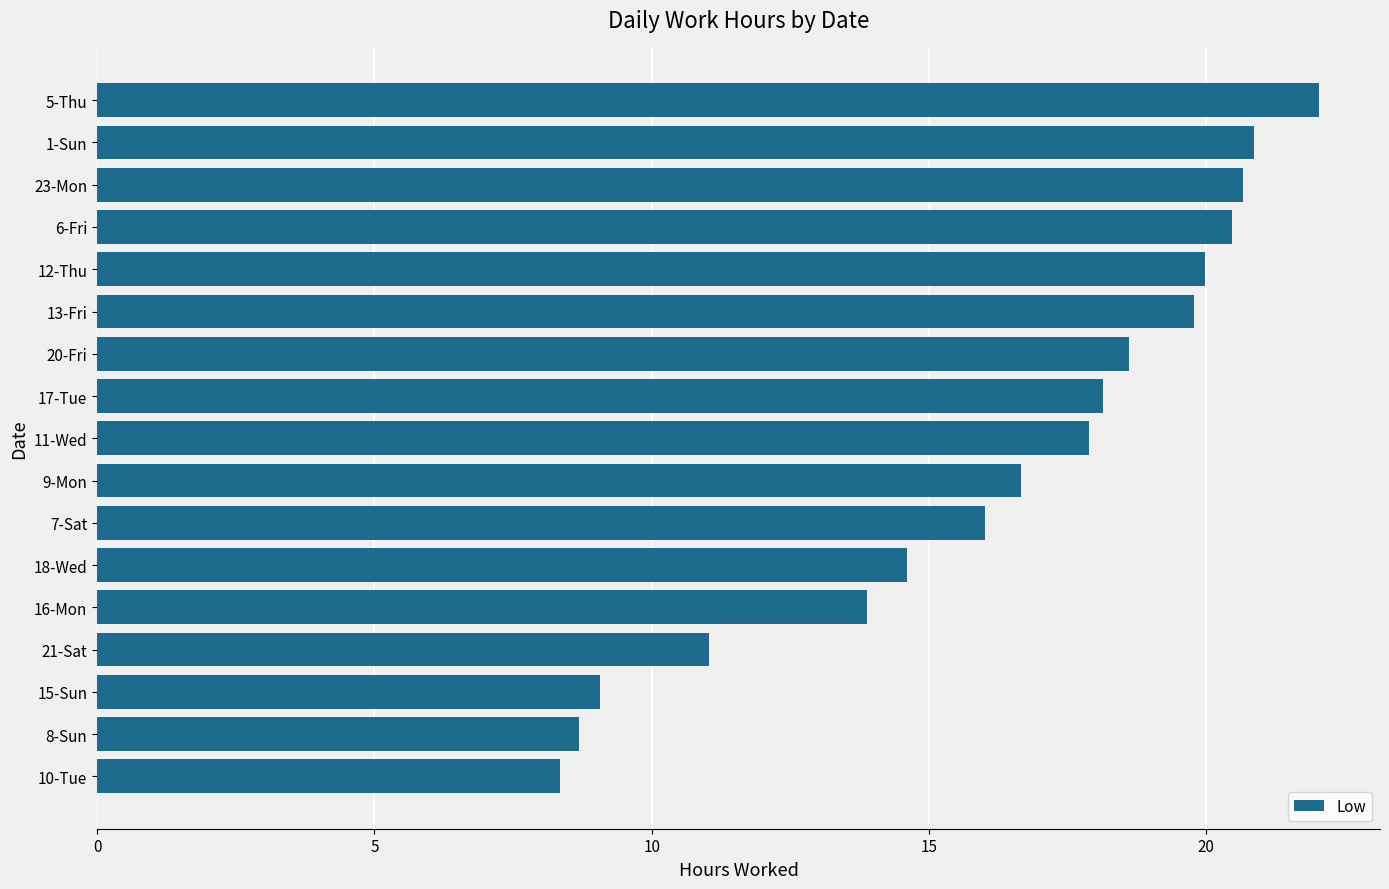

How many bars are there in total?

17